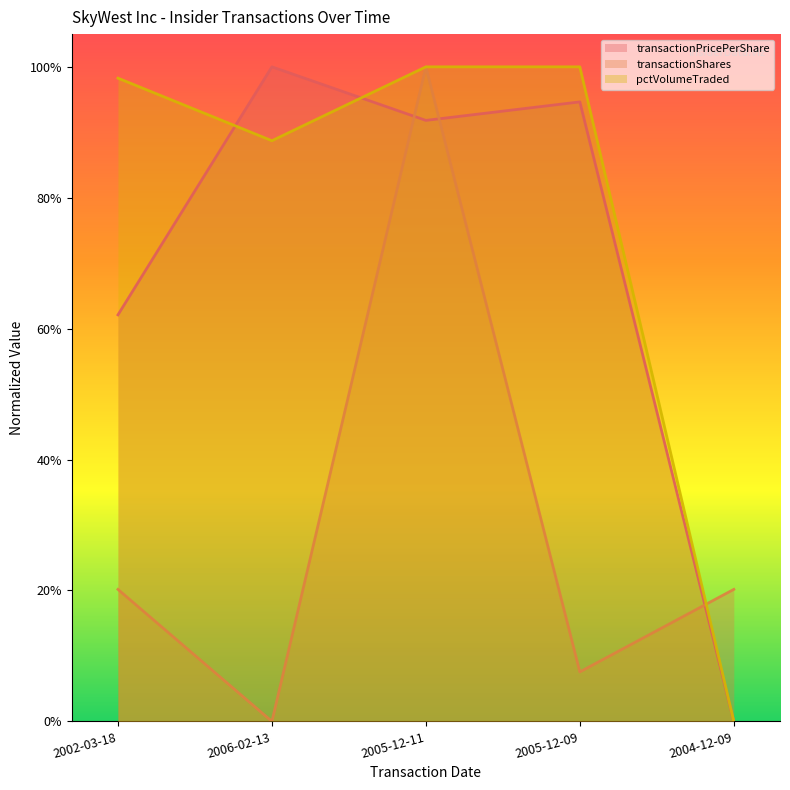

Which label corresponds to the smallest value in the chart?

2004-12-09